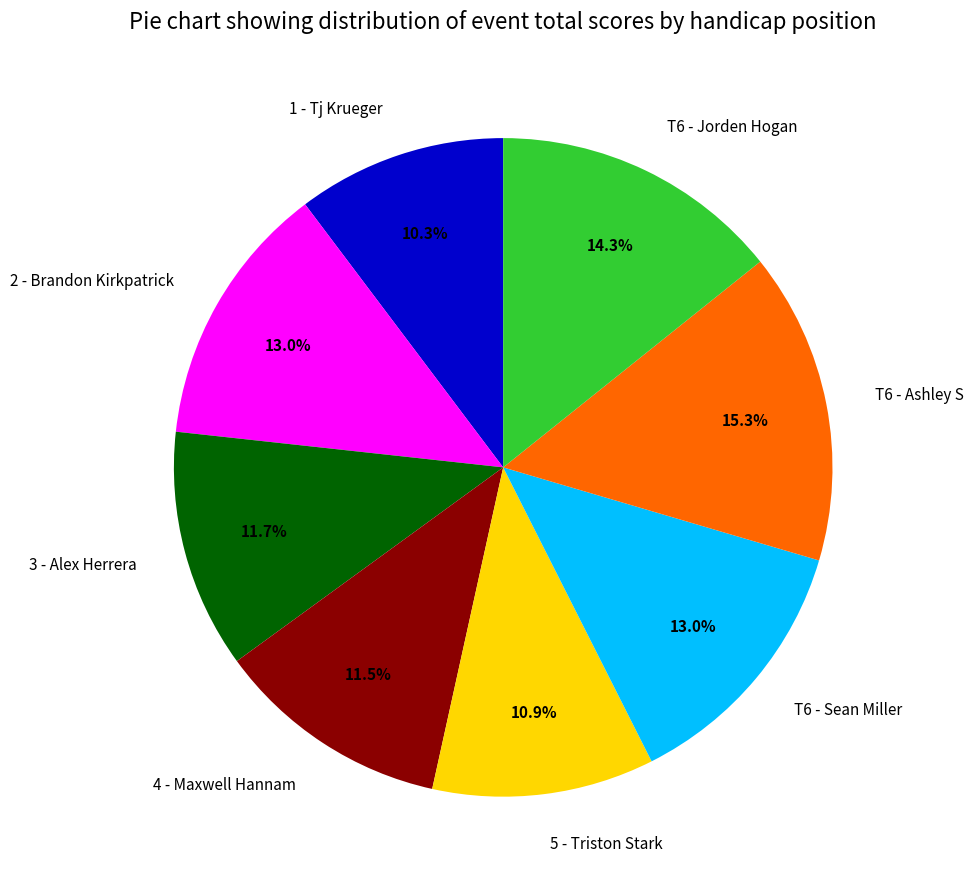

How many slices are in this pie chart?

8